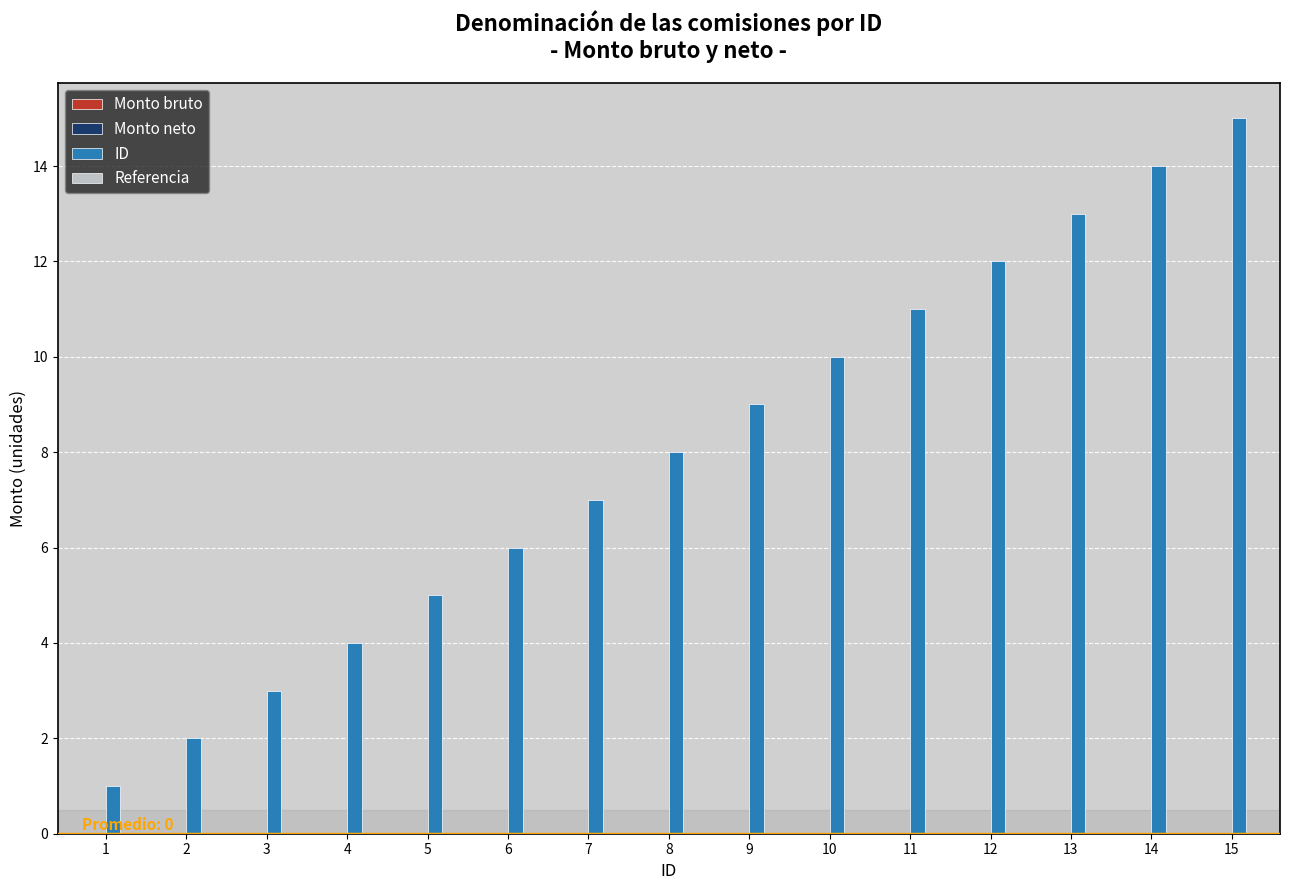

List the labels in order of value, smallest first.

1, 2, 3, 4, 5, 6, 7, 8, 9, 10, 11, 12, 13, 14, 15